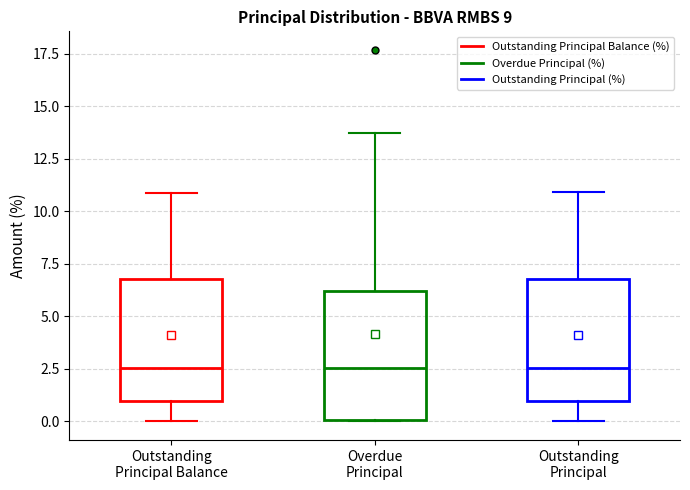

Where is the upper edge of the box for Overdue Principal on the y-axis? The values are not printed on the chart, so give them approximately, as read against the axis.

6.0